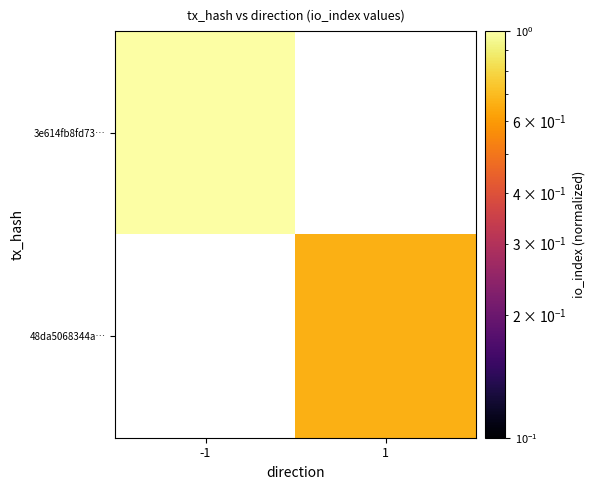

Which category has the highest value across all series?

-1